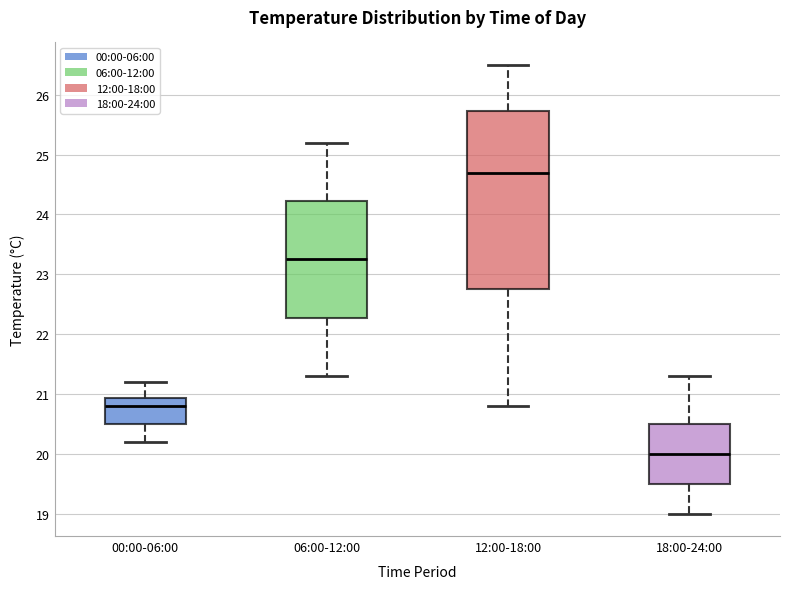

Reading left to right, read every box against the y-axis: the position of its median line, the range the box covers, and the ends of its whiskers. The values are not printed on the chart, so give them approximately, as read against the axis.

00:00-06:00: median 20.8, box 20.5 to 20.9, whiskers 20.2 to 21.2
06:00-12:00: median 23.3, box 22.3 to 24.2, whiskers 21.3 to 25.2
12:00-18:00: median 24.7, box 22.8 to 25.7, whiskers 20.8 to 26.5
18:00-24:00: median 20.0, box 19.5 to 20.5, whiskers 19.0 to 21.3